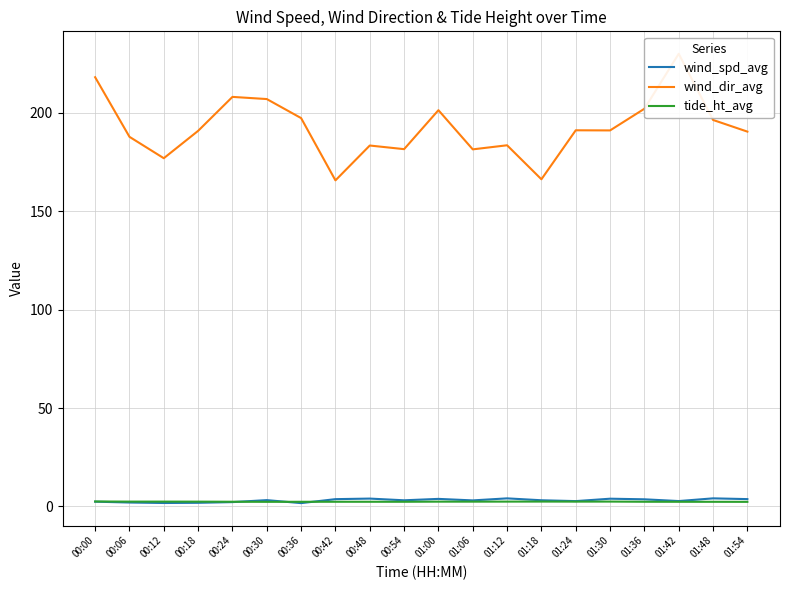

What is the difference between the wind_spd_avg values at 00:48 and 01:06?

0.9